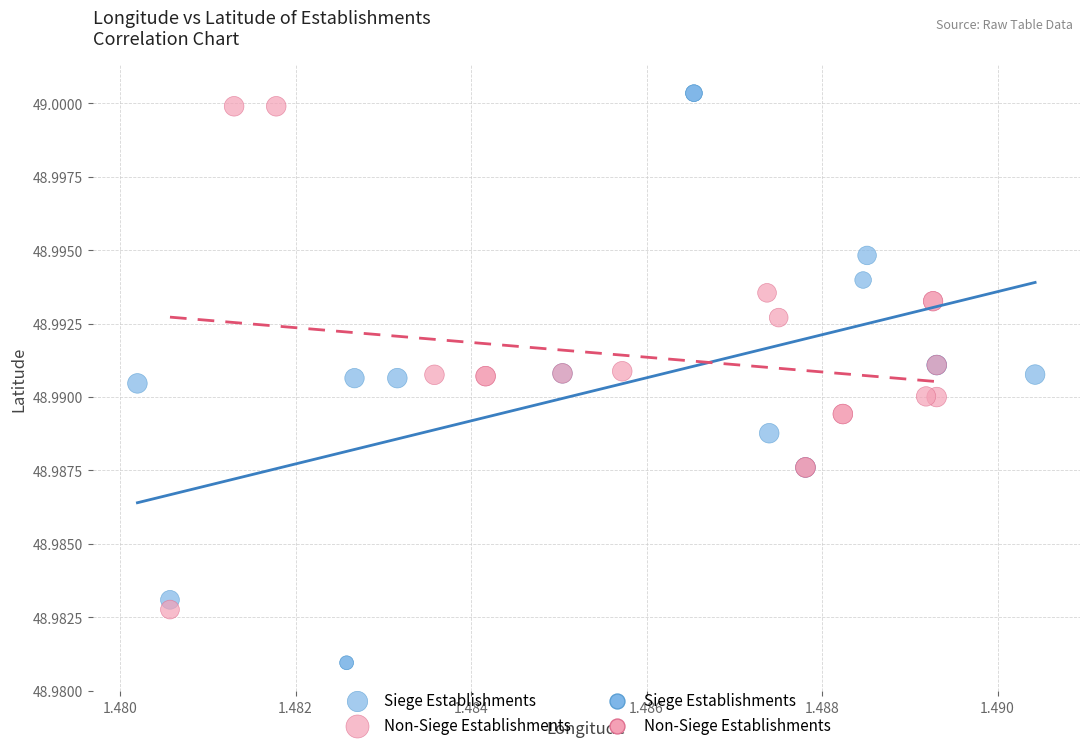

Which series reaches the minimum Y coordinate?

Siege Establishments